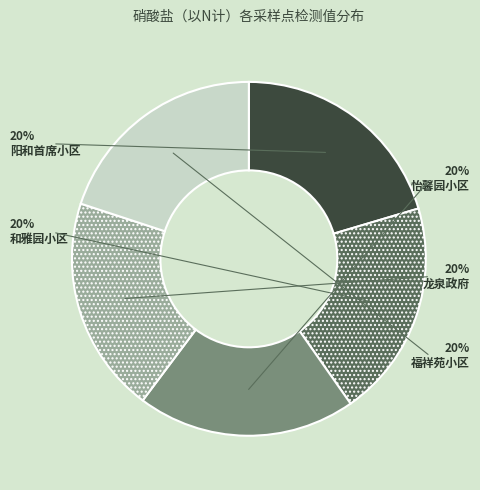

Does any single category account for the majority?

No